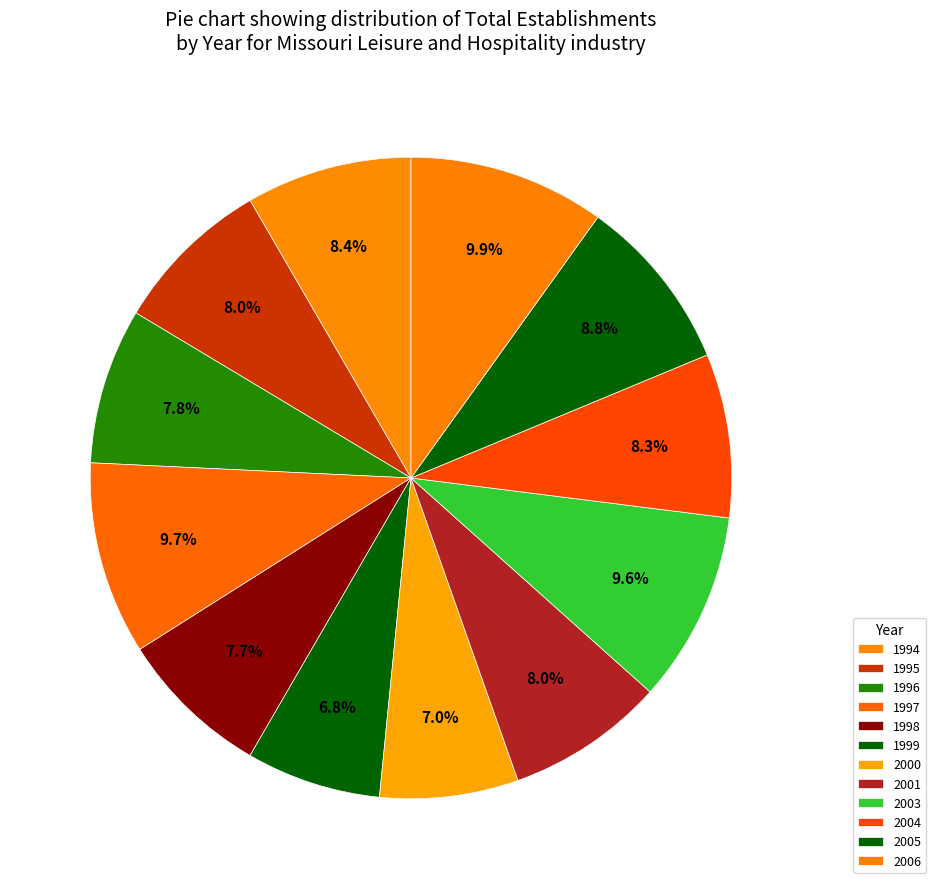

How many segments does this pie chart have?

12